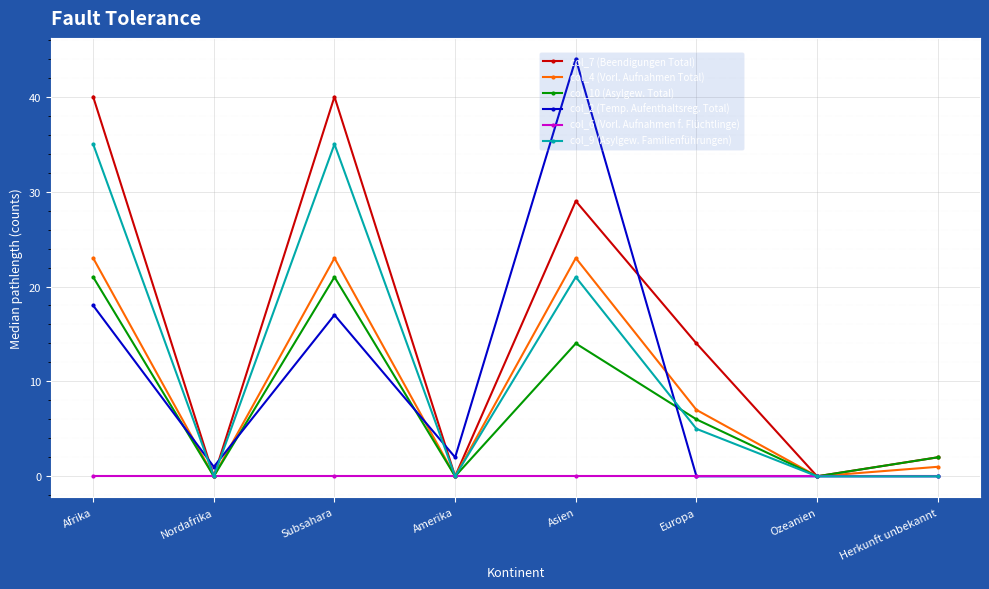

Reading right to left, extract all data points from this chart.

col_7 (Beendigungen Total): Herkunft unbekannt=2	Ozeanien=0	Europa=14	Asien=29	Amerika=0	Subsahara=40	Nordafrika=0	Afrika=40
col_4 (Vorl. Aufnahmen Total): Herkunft unbekannt=1	Ozeanien=0	Europa=7	Asien=23	Amerika=0	Subsahara=23	Nordafrika=0	Afrika=23
col_10 (Asylgew. Total): Herkunft unbekannt=2	Ozeanien=0	Europa=6	Asien=14	Amerika=0	Subsahara=21	Nordafrika=0	Afrika=21
col_2 (Temp. Aufenthaltsreg. Total): Herkunft unbekannt=0	Ozeanien=0	Europa=0	Asien=44	Amerika=2	Subsahara=17	Nordafrika=1	Afrika=18
col_6 (Vorl. Aufnahmen f. Flüchtlinge): Herkunft unbekannt=0	Ozeanien=0	Europa=0	Asien=0	Amerika=0	Subsahara=0	Nordafrika=0	Afrika=0
col_9 (Asylgew. Familienführungen): Herkunft unbekannt=0	Ozeanien=0	Europa=5	Asien=21	Amerika=0	Subsahara=35	Nordafrika=0	Afrika=35